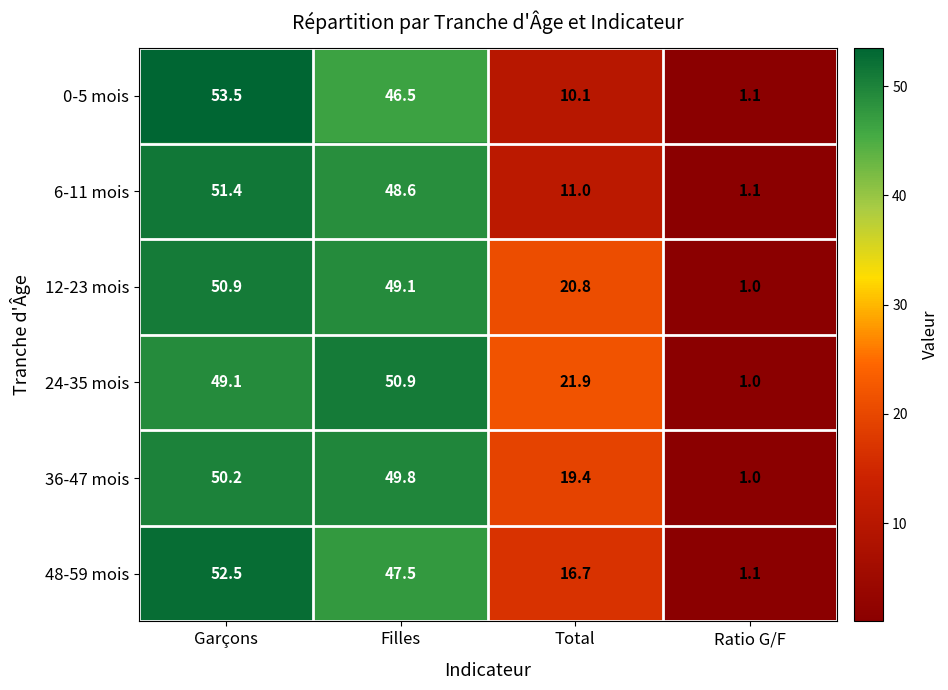

The 24-35 mois series shows 33.9 at Garçons. True or false?

False